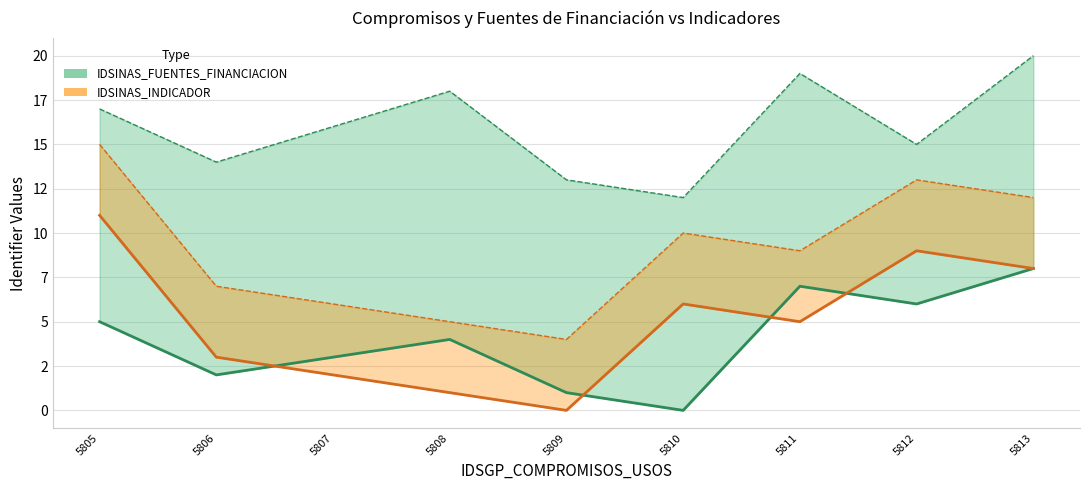

How many values in the IDSINAS_INDICADOR series exceed 5?

4